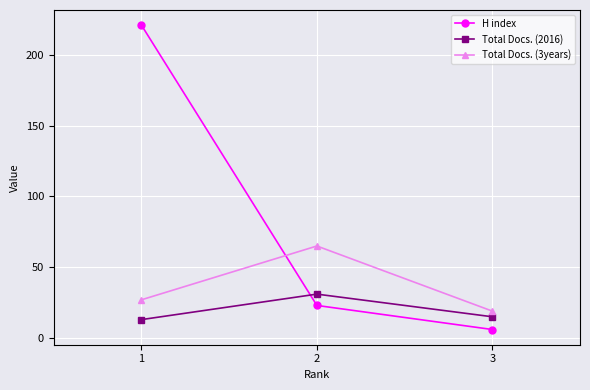

List the labels in order of Total Docs. (3years) value, largest first.

2, 1, 3